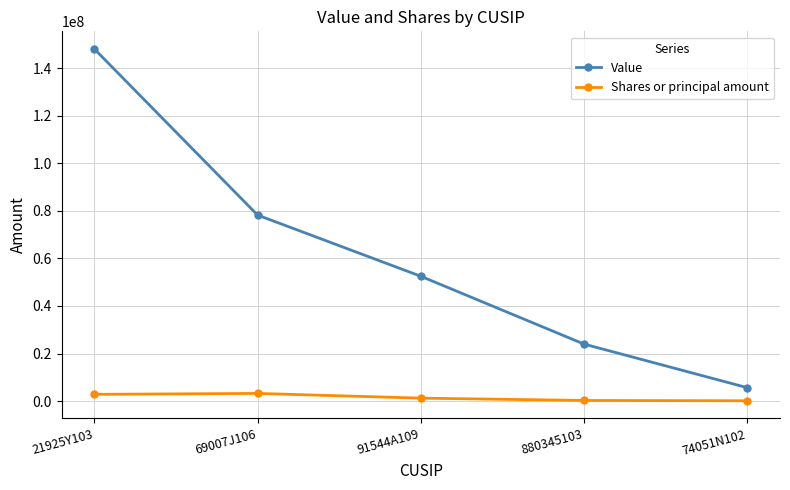

The value of Shares or principal amount at 21925Y103 is 2870000. True or false?

True